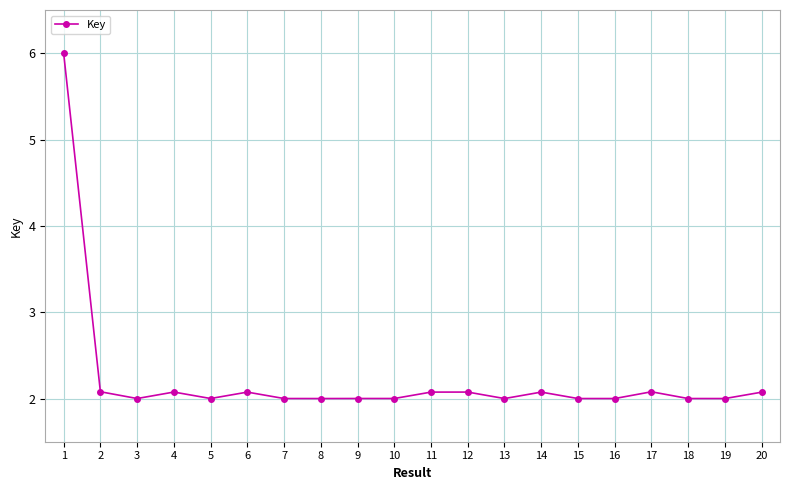

What is the sum of the values at 20 and 10?

4.1